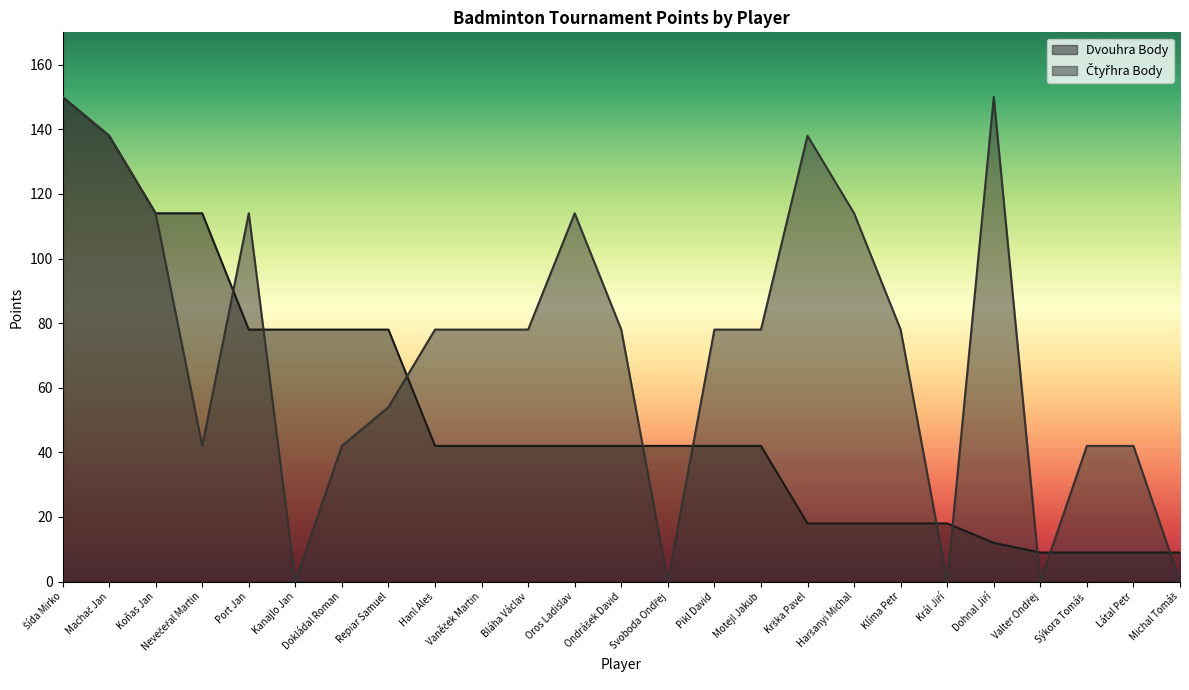

How many lines are shown in the chart?

2